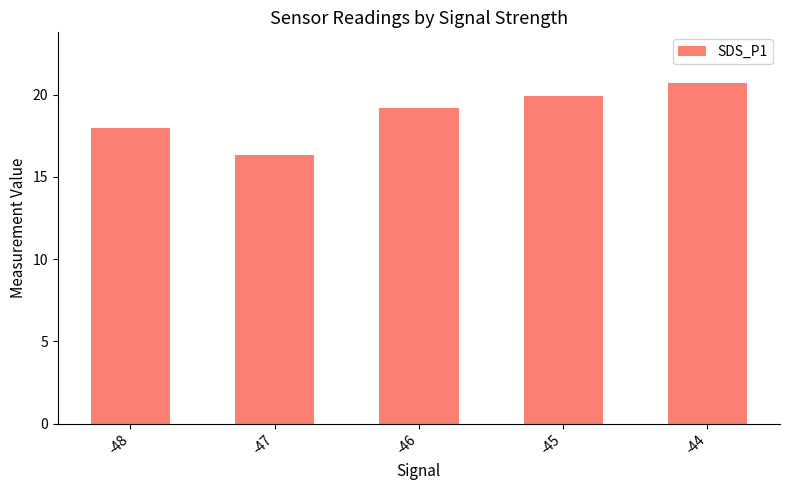

How many categories are shown in the chart?

5